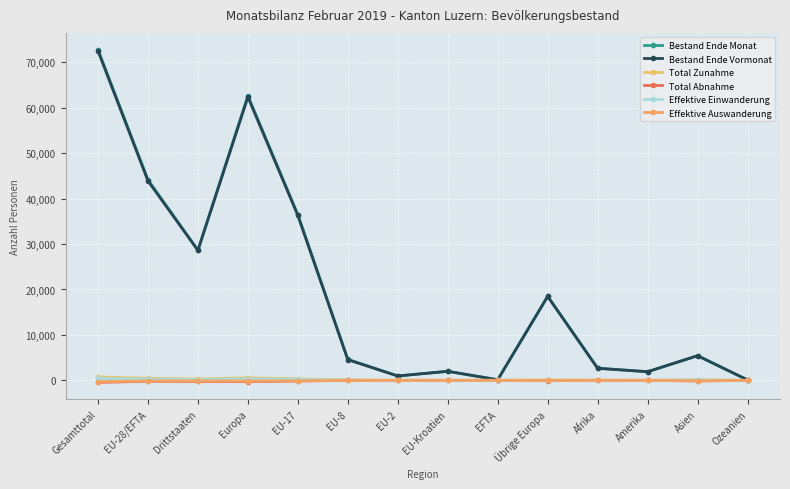

Reading right to left, transcribe all the data shown in this chart.

Bestand Ende Monat: 87	5407	1905	2672	18498	125	1984	967	4609	36482	62665	28652	44167	72819
Bestand Ende Vormonat: 90	5428	1890	2644	18468	126	1985	954	4545	36288	62366	28601	43898	72499
Total Zunahme: 1	113	27	40	100	0	12	22	97	324	555	283	455	738
Total Abnahme: -5	-138	-14	-14	-86	-1	-8	-10	-25	-162	-292	-257	-206	-463
Effektive Einwanderung: 1	74	18	15	36	0	4	7	59	210	316	145	280	425
Effektive Auswanderung: -4	-111	-7	-7	-19	-1	-1	-7	-17	-111	-156	-148	-137	-285